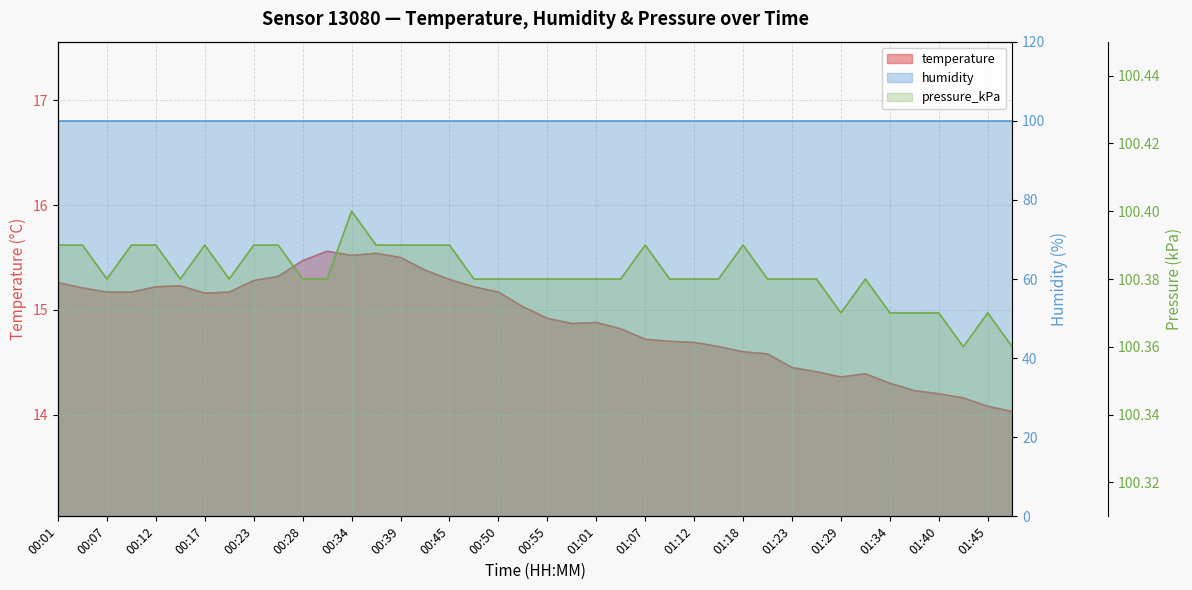

Which series has the widest spread of values?

temperature